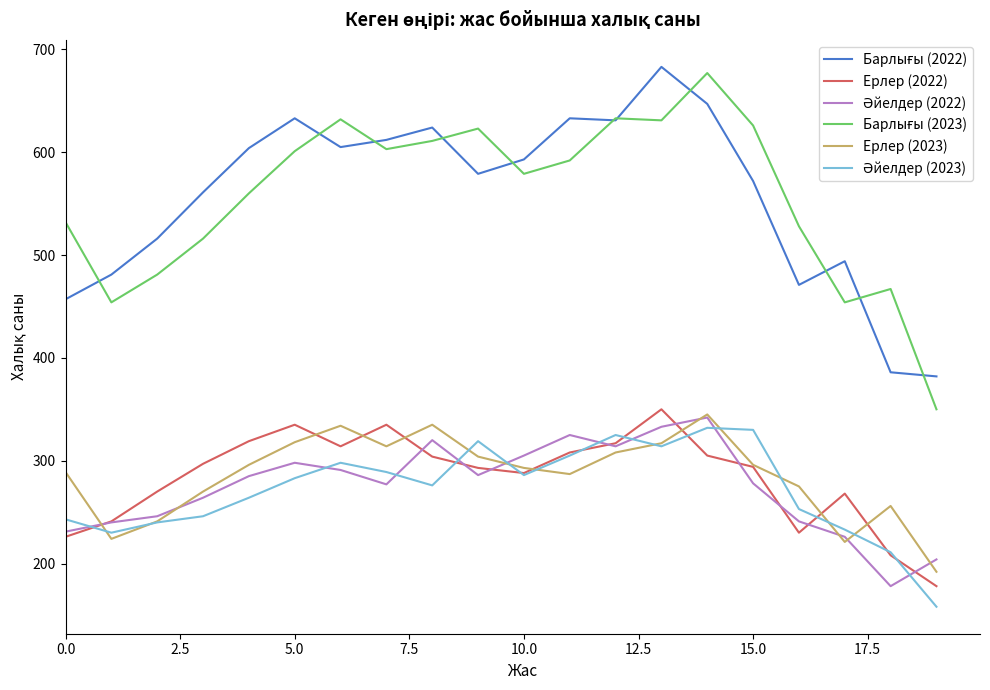

What is the greatest value displayed?

683